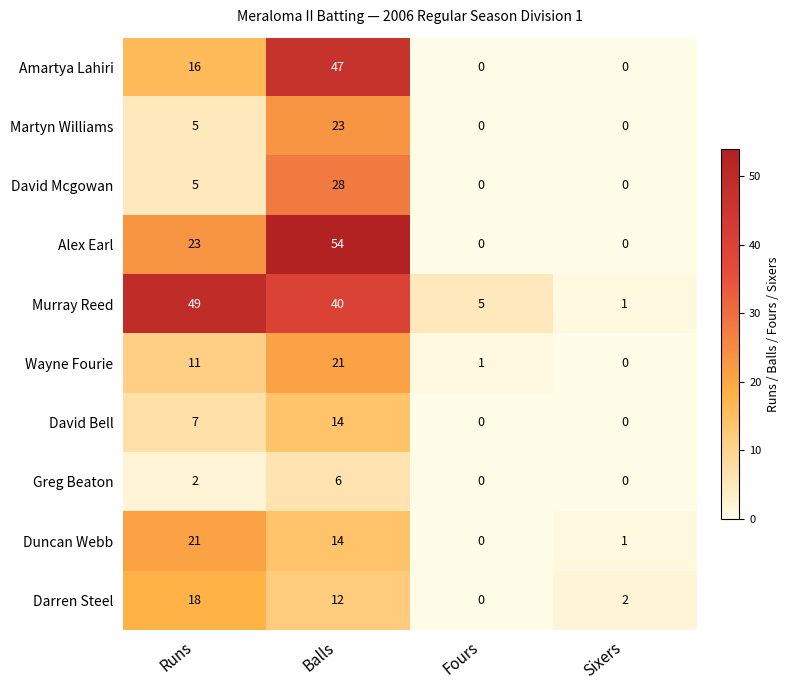

Between Runs and Fours, which series saw the biggest shift?

Murray Reed